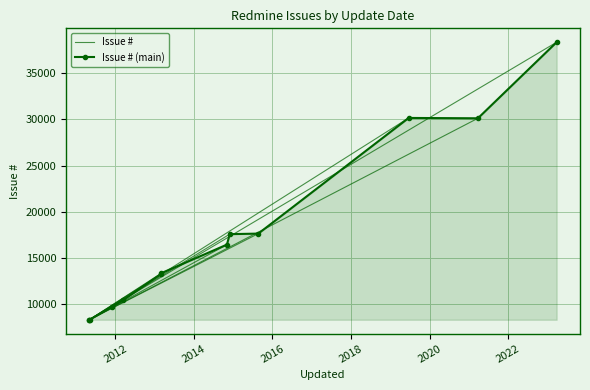

What is the average value?

17071